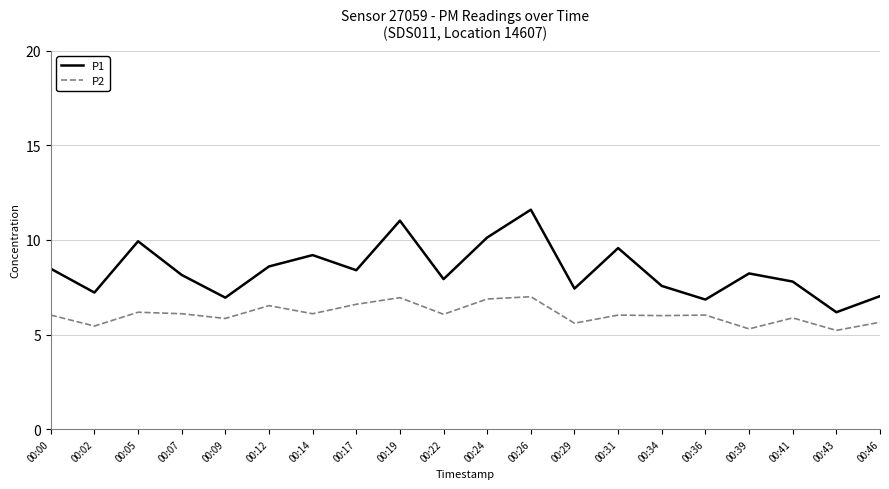

The P2 series shows 8.1 at 00:29. True or false?

False